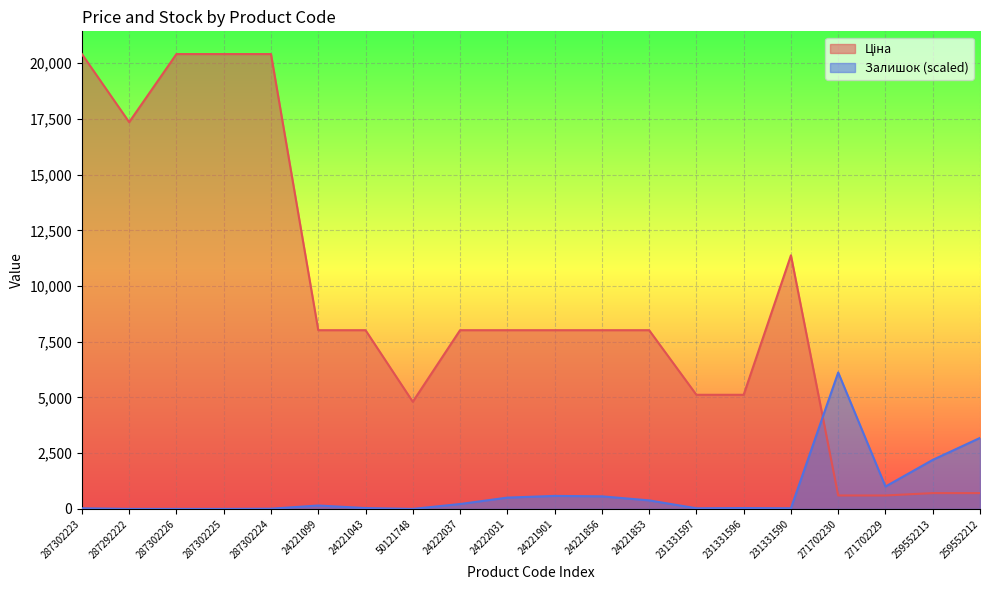

What is the difference between the maximum and minimum values in the Ціна series?

19804.8